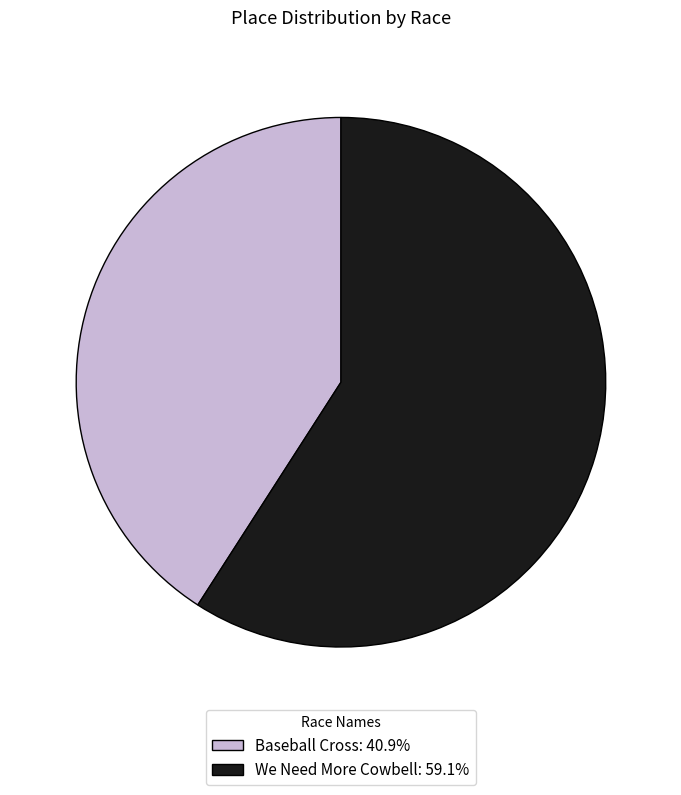

True or false: We Need More Cowbell accounts for 59% of the total.

True